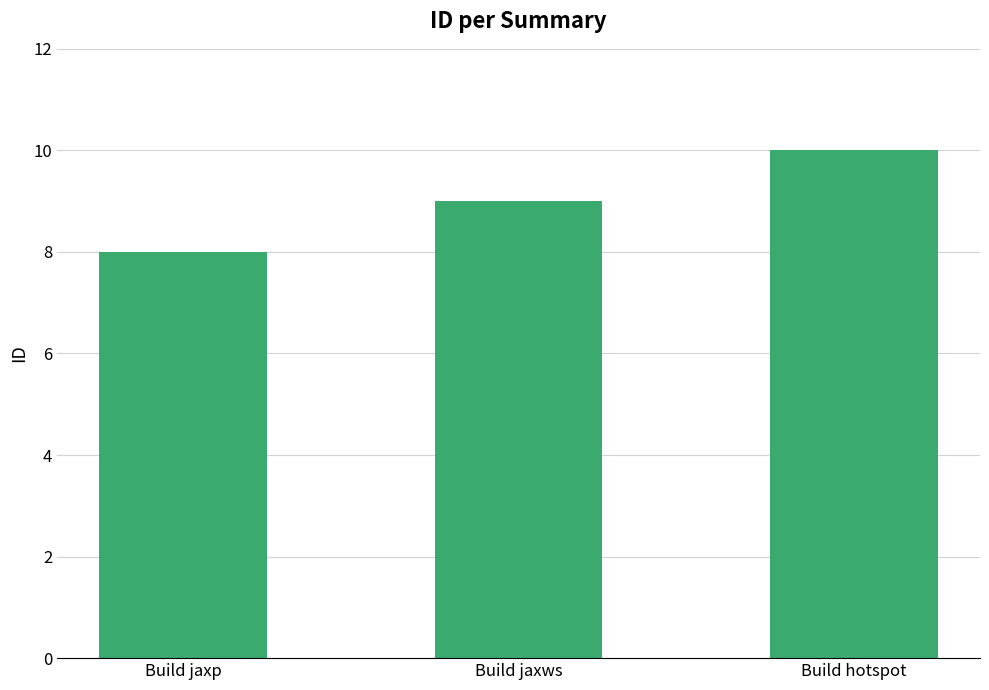

Which category has the lowest value across all series?

Build jaxp